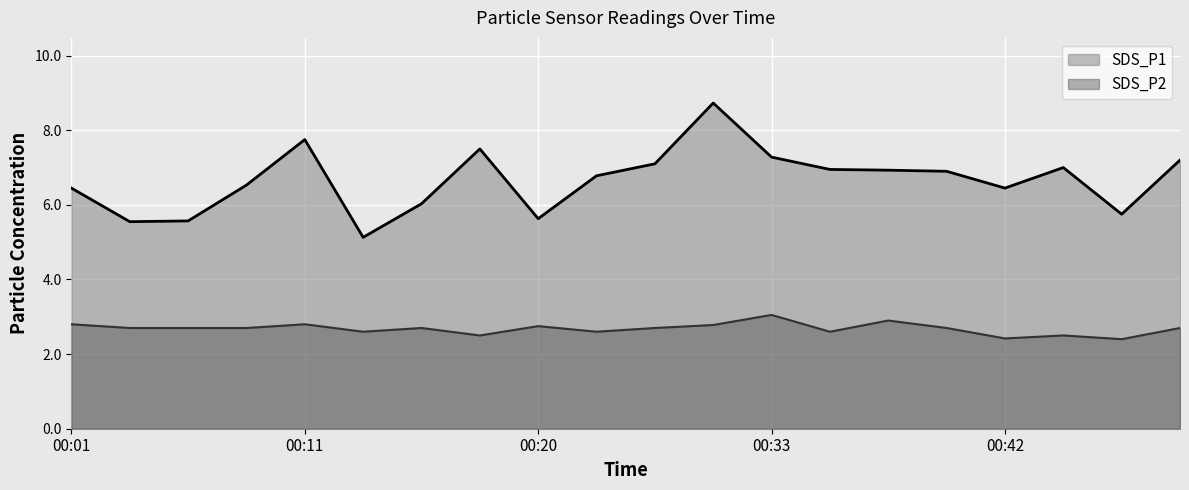

The value of SDS_P1 at 00:16 is 6.0. True or false?

True